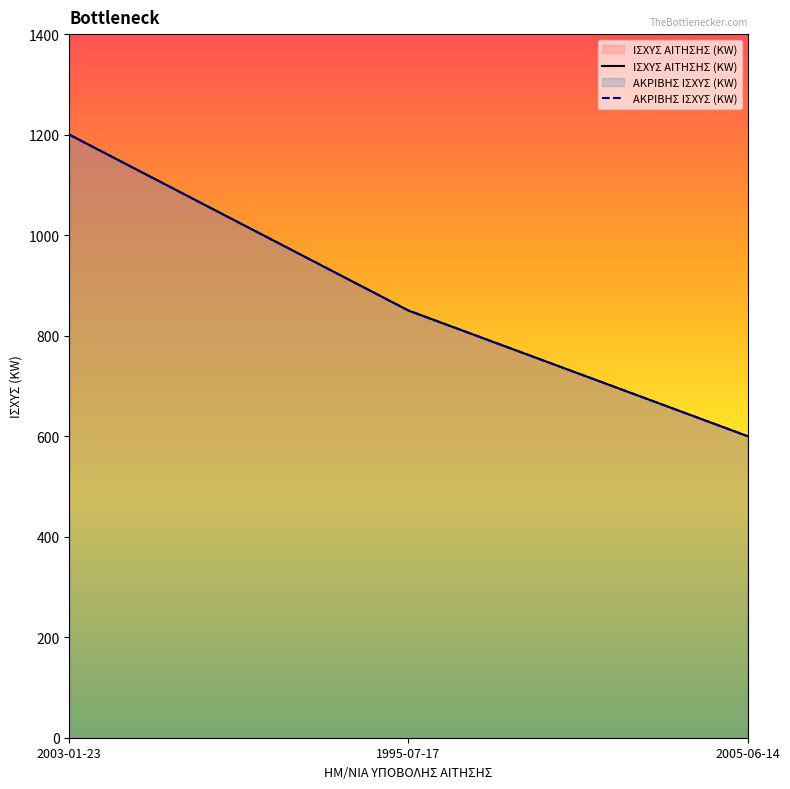

The ΙΣΧΥΣ ΑΙΤΗΣΗΣ (KW) series shows 395 at 2005-06-14. True or false?

False